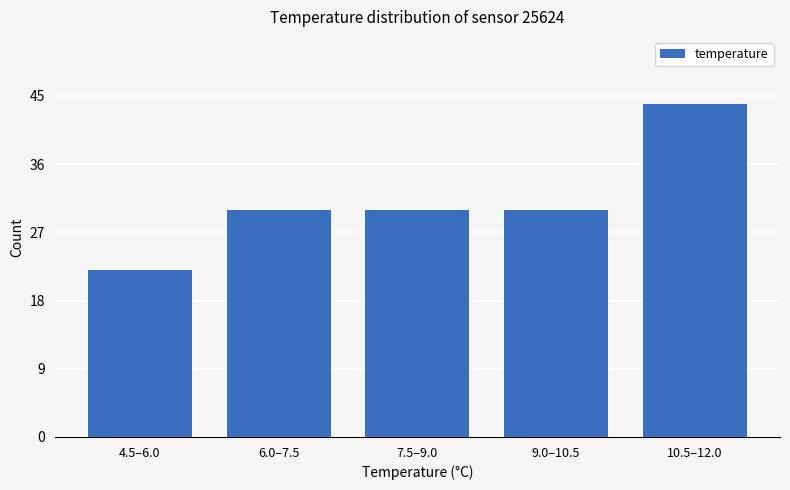

Reading right to left, what are all the values shown in this chart?

44	30	30	30	22